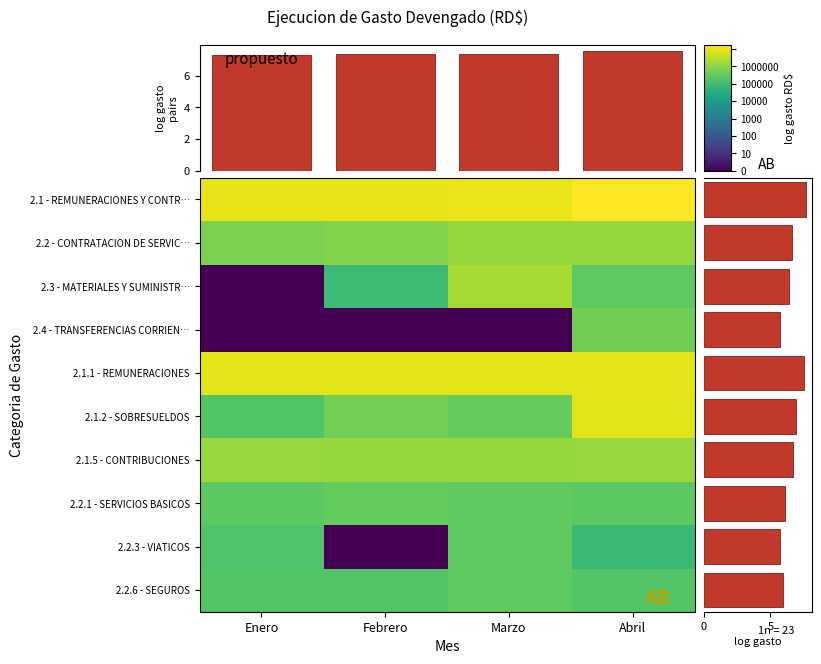

Reading left to right, transcribe all the data shown in this chart.

2.1 - REMUNERACIONES Y CONTR…: Enero=7.0	Febrero=7.0	Marzo=7.0	Abril=7.3
2.2 - CONTRATACION DE SERVIC…: Enero=5.8	Febrero=5.9	Marzo=6.1	Abril=6.1
2.3 - MATERIALES Y SUMINISTR…: Enero=0.0	Febrero=5.0	Marzo=6.3	Abril=5.4
2.4 - TRANSFERENCIAS CORRIEN…: Enero=0.0	Febrero=0.0	Marzo=0.0	Abril=5.7
2.1.1 - REMUNERACIONES: Enero=6.9	Febrero=6.9	Marzo=7.0	Abril=6.9
2.1.2 - SOBRESUELDOS: Enero=5.3	Febrero=5.7	Marzo=5.5	Abril=6.9
2.1.5 - CONTRIBUCIONES: Enero=6.1	Febrero=6.1	Marzo=6.1	Abril=6.1
2.2.1 - SERVICIOS BASICOS: Enero=5.4	Febrero=5.5	Marzo=5.5	Abril=5.4
2.2.3 - VIATICOS: Enero=5.3	Febrero=0.0	Marzo=5.5	Abril=4.9
2.2.6 - SEGUROS: Enero=5.3	Febrero=5.3	Marzo=5.4	Abril=5.3